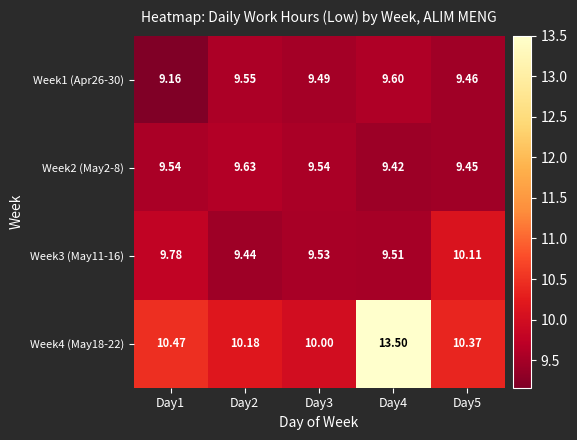

Is the value of Week3 (May11-16) at Day3 greater than the value of Week4 (May18-22) at Day1?

No